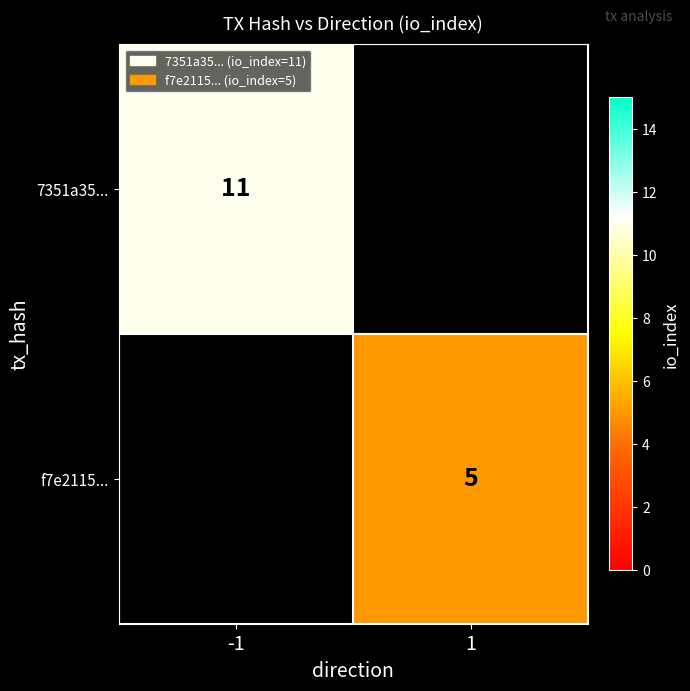

True or false: 7351a35... has a value of 11 at -1.

True